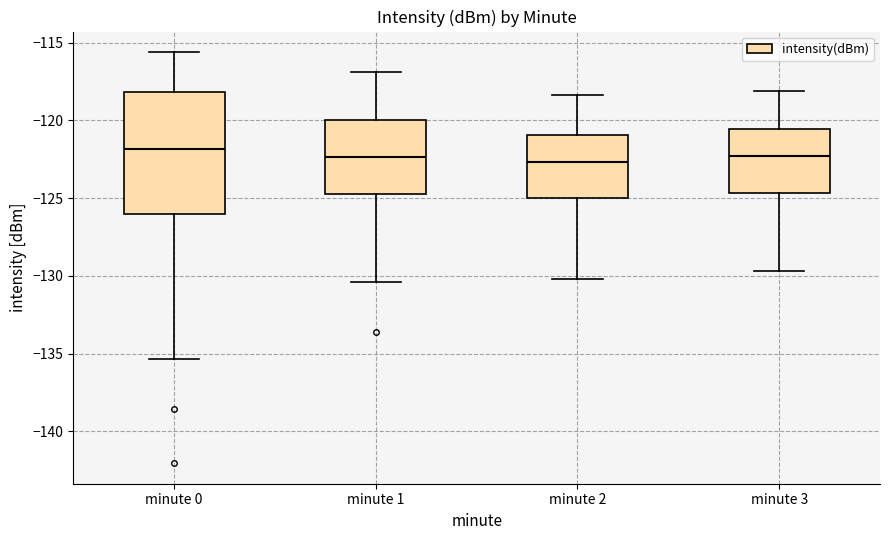

Reading left to right, read every box against the y-axis: the position of its median line, the range the box covers, and the ends of its whiskers. The values are not printed on the chart, so give them approximately, as read against the axis.

minute 0: median -122.0, box -126.0 to -118.0, whiskers -135.5 to -115.5
minute 1: median -122.5, box -124.5 to -120.0, whiskers -130.5 to -117.0
minute 2: median -122.5, box -125.0 to -121.0, whiskers -130.0 to -118.5
minute 3: median -122.5, box -124.5 to -120.5, whiskers -129.5 to -118.0